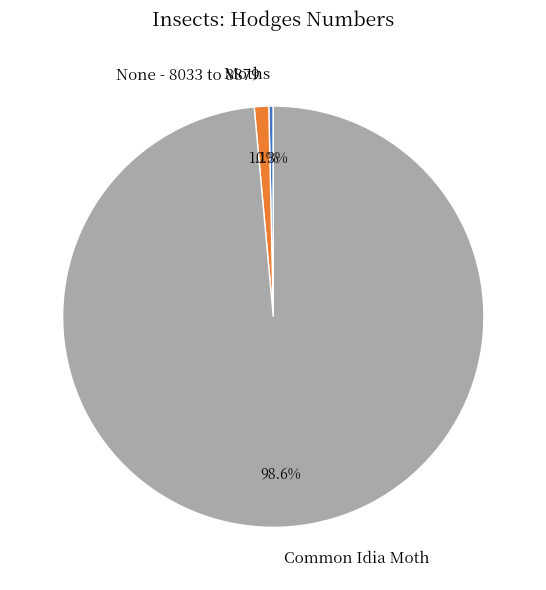

Rank the categories by value from lowest to highest.

Moths, None - 8033 to 8879, Common Idia Moth